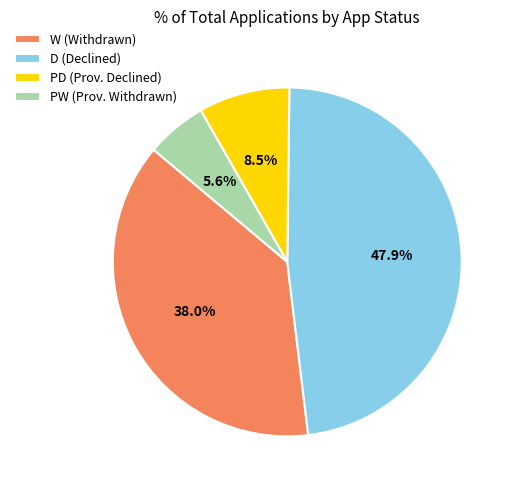

Rank the categories by value from lowest to highest.

PW (Prov. Withdrawn), PD (Prov. Declined), W (Withdrawn), D (Declined)